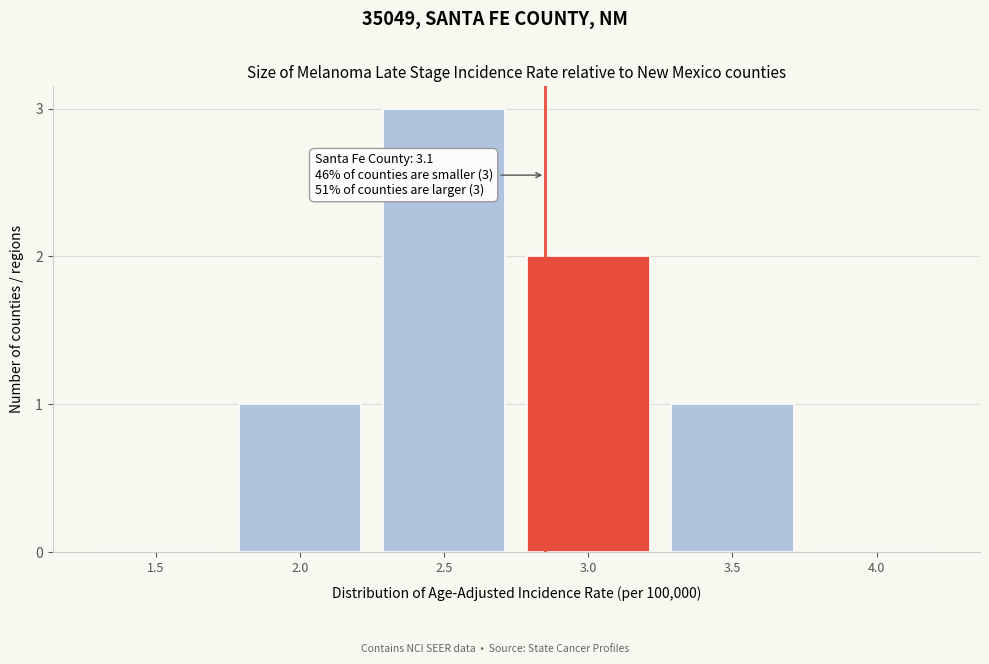

Reading right to left, transcribe all the data shown in this chart.

4.0=0	3.5=1	3.0=2	2.5=3	2.0=1	1.5=0